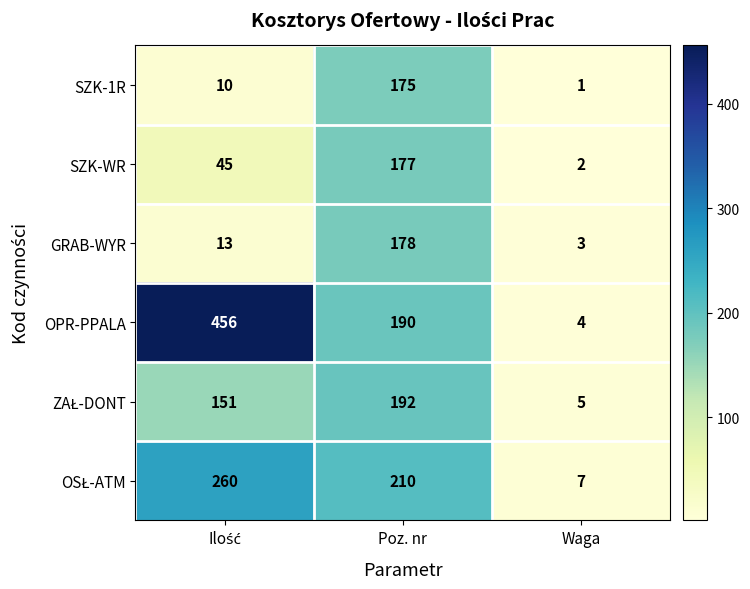

At which label is OPR-PPALA closest to 230?

Poz. nr